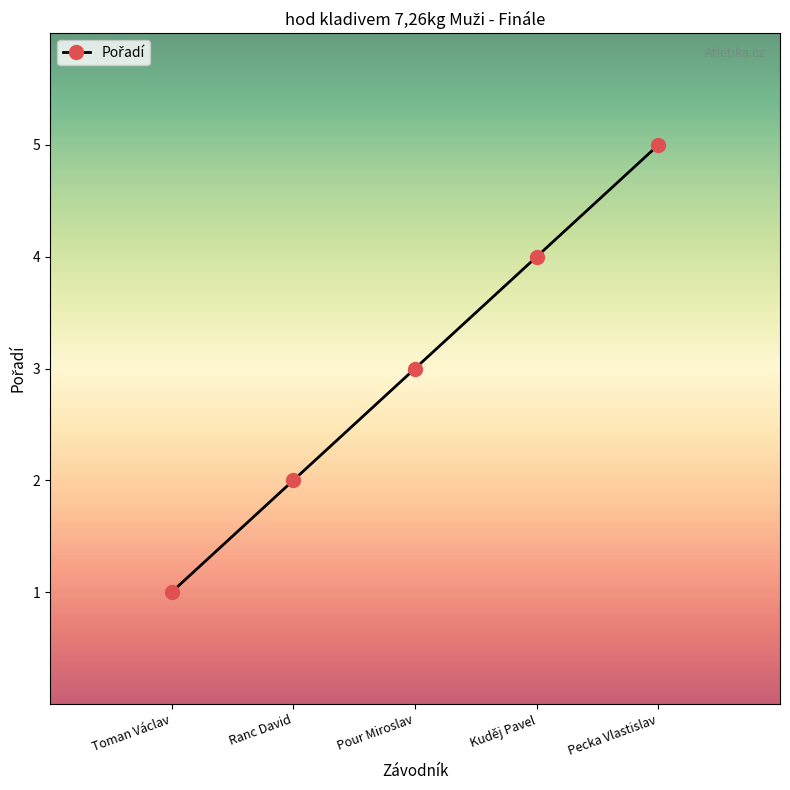

What is the approximate value at Pecka Vlastislav?

5